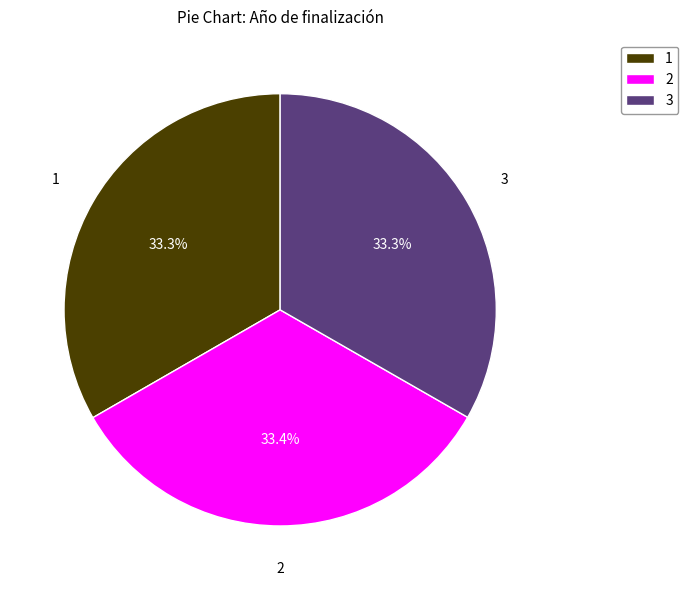

Count the number of slices in the pie.

3